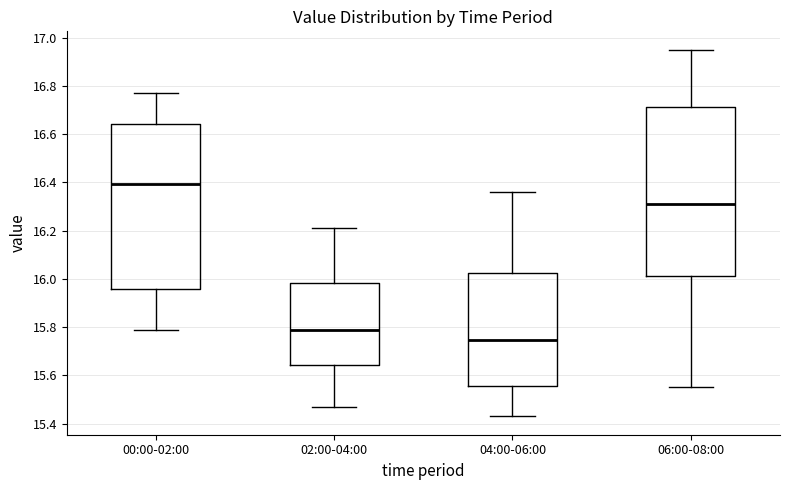

Which box has the highest median line?

00:00-02:00